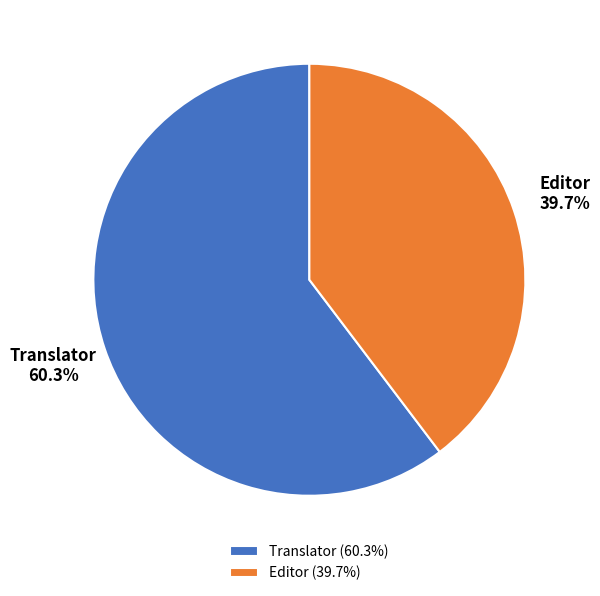

Which has a higher value, Translator or Editor?

Translator